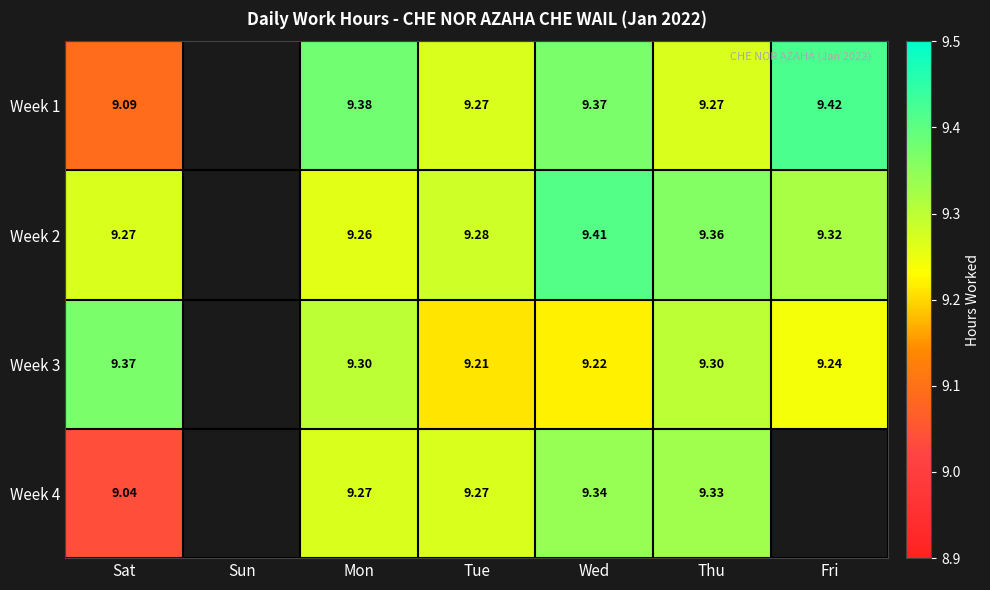

Which series has the largest range (max minus min)?

Week 1